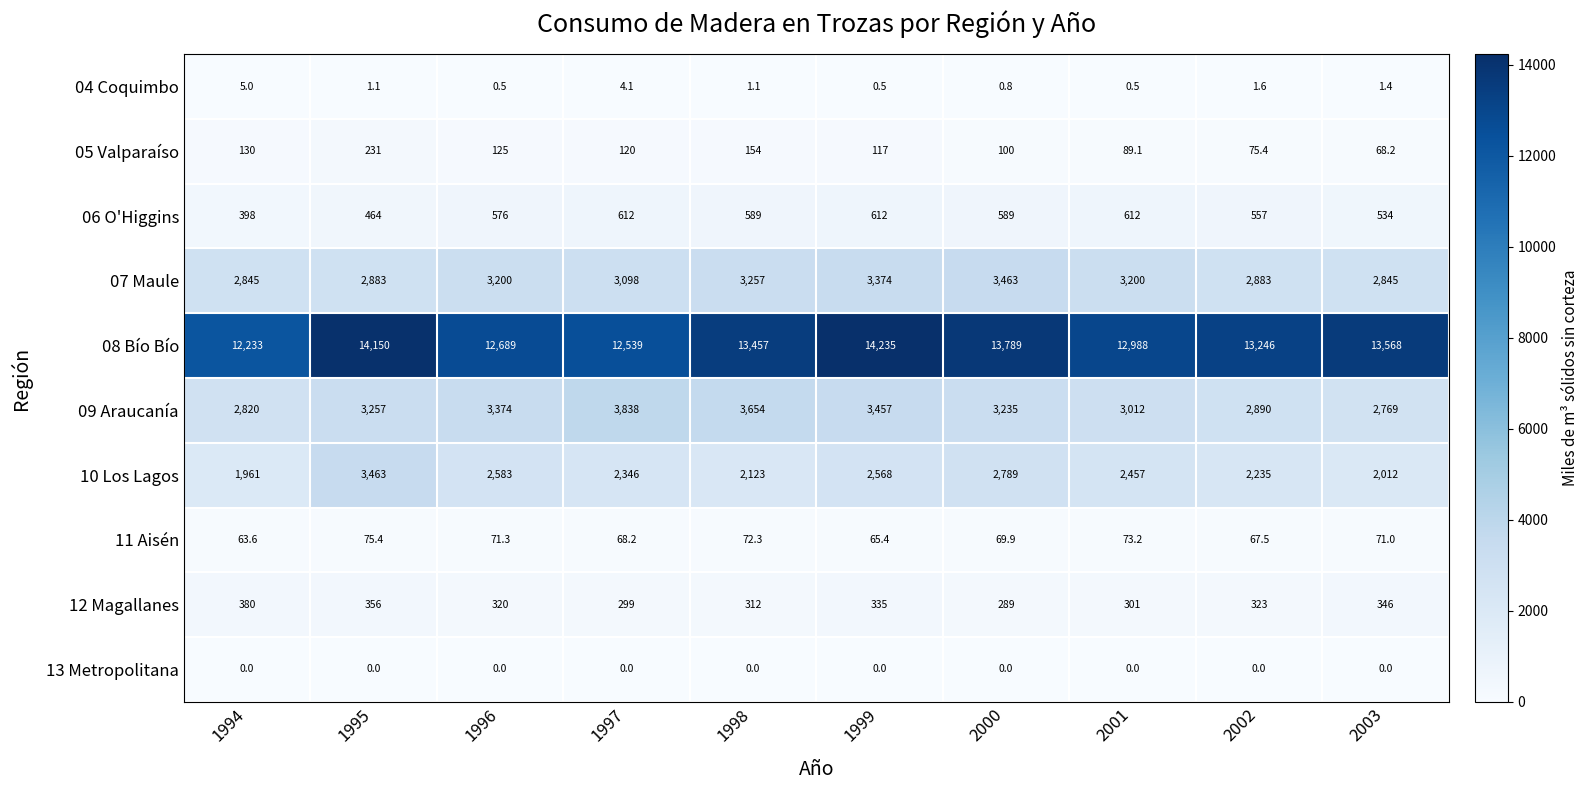

Is the value of 05 Valparaíso at 2000 greater than the value of 10 Los Lagos at 2000?

No